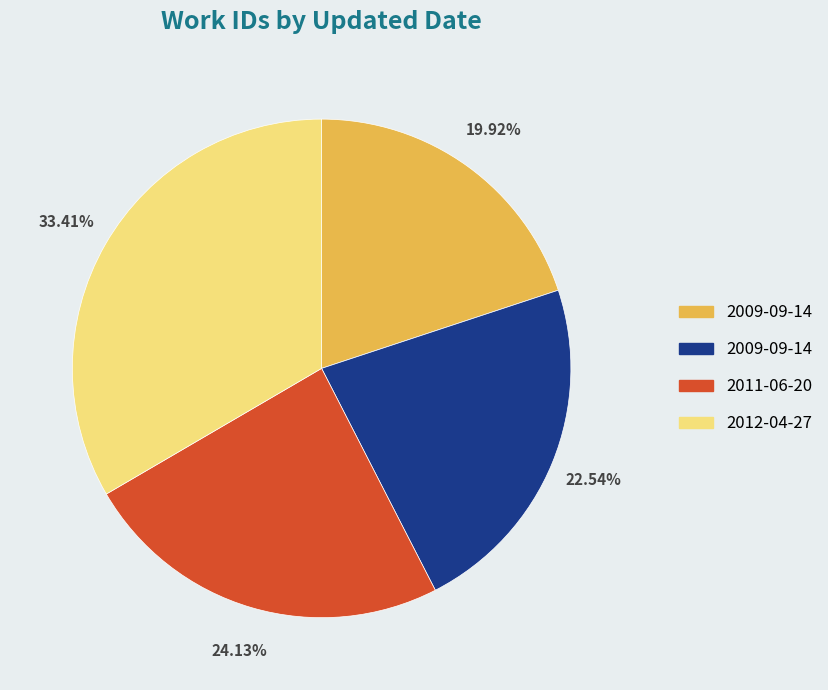

Does any single category account for the majority?

No